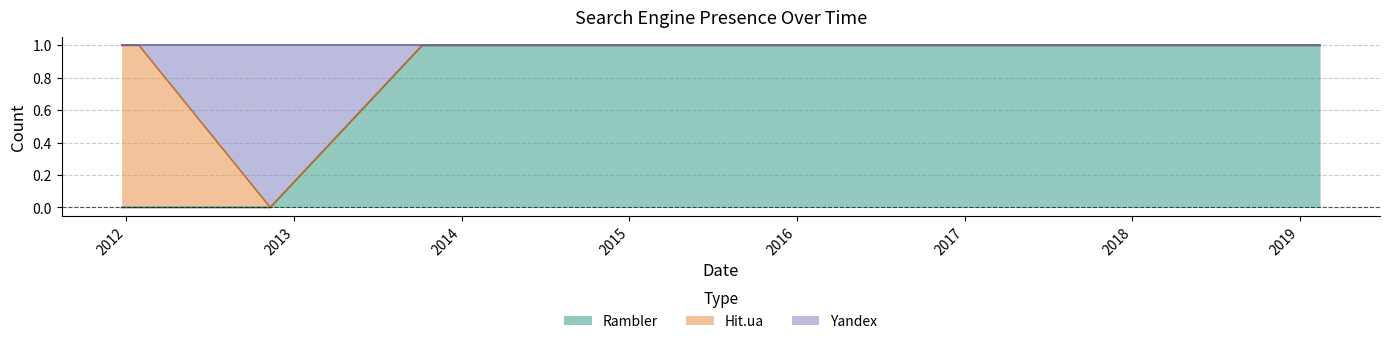

What are all the series names shown in the legend?

Rambler, Hit.ua, Yandex